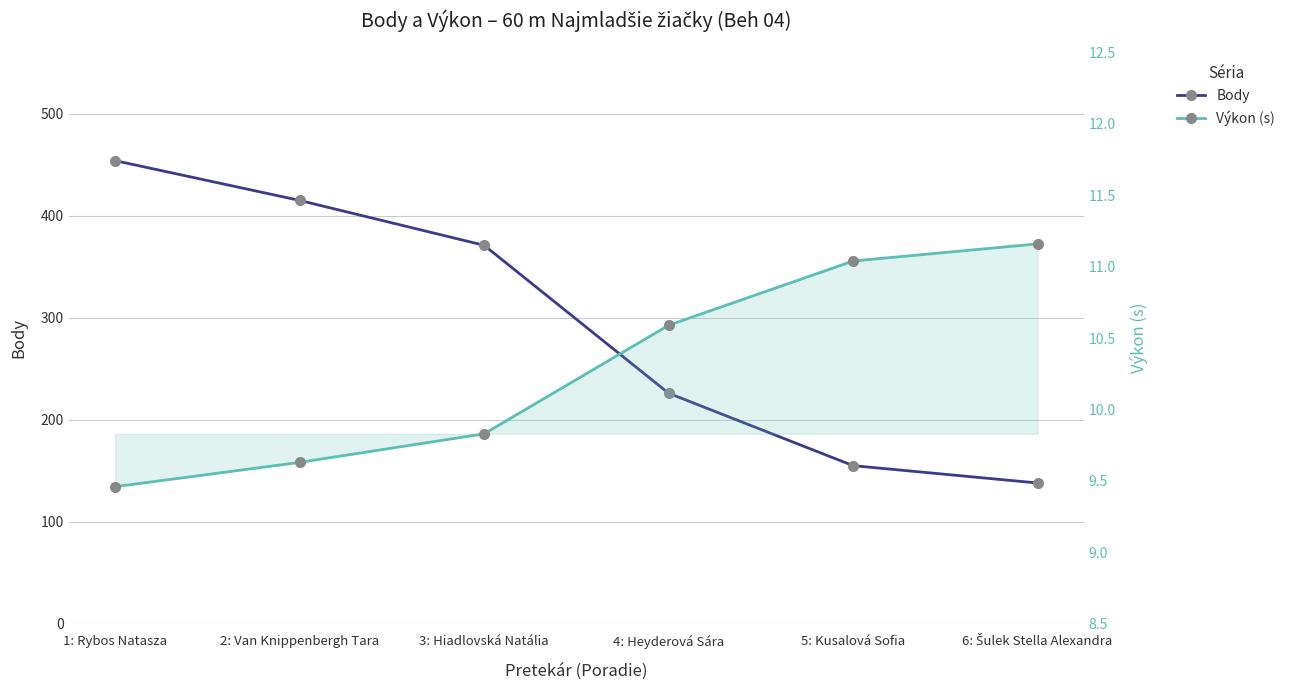

True or false: Výkon (s) and Body cross at least once.

False